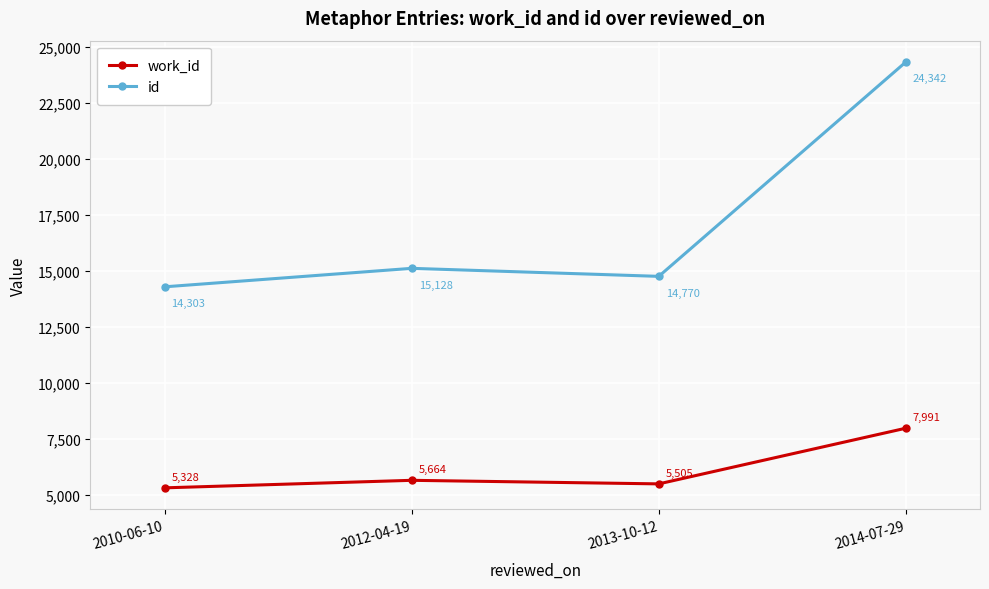

The value of work_id at 2014-07-29 is 2904. True or false?

False